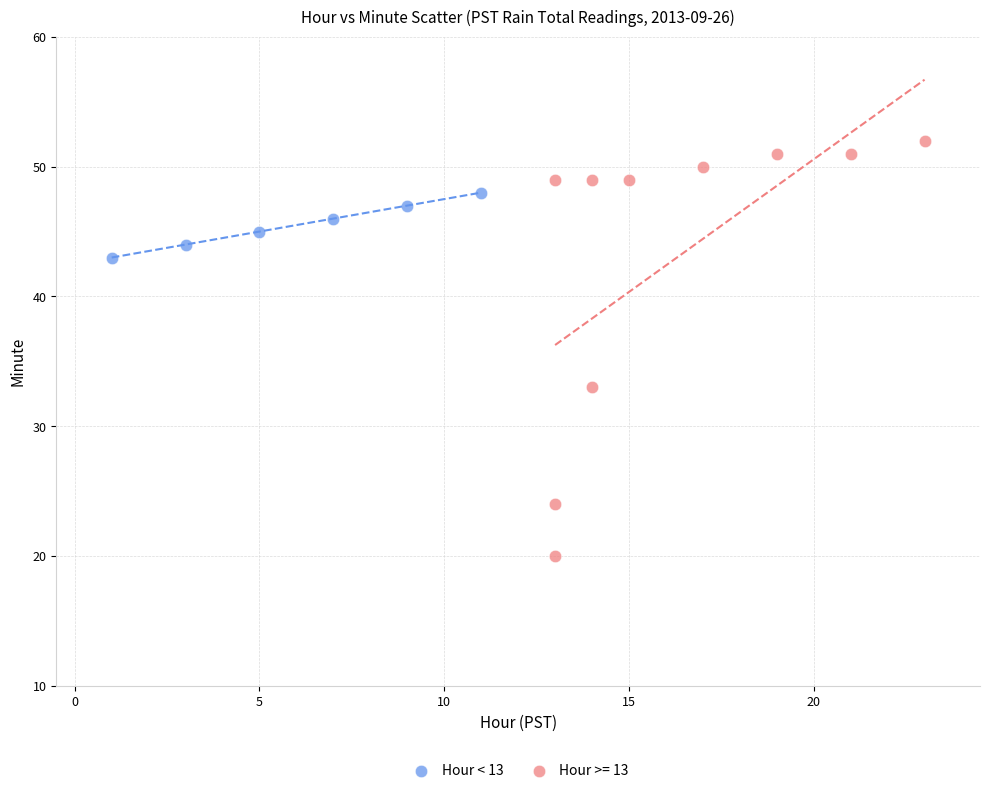

Which series reaches the maximum Y coordinate?

Hour >= 13